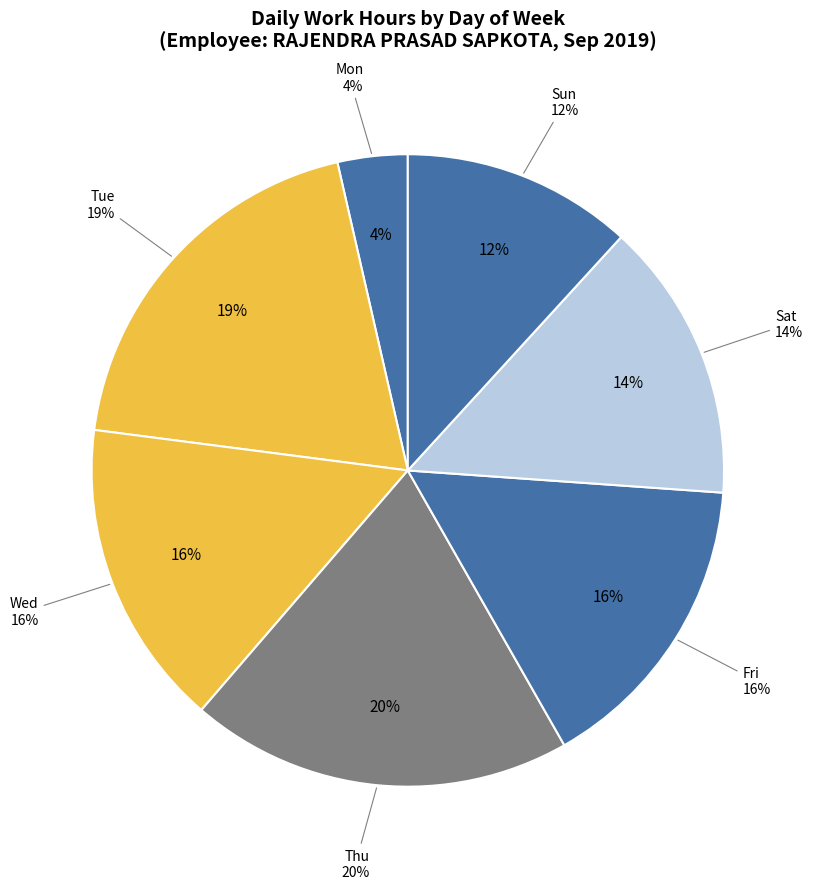

To the nearest percent, what is the average slice percentage?

14%